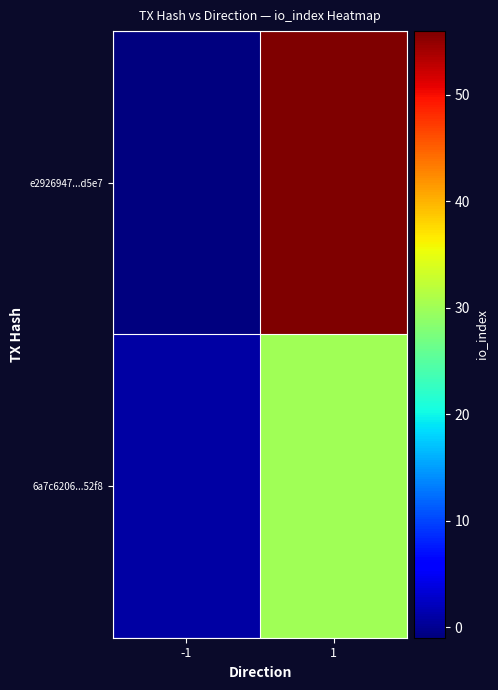

How many distinct data groups are displayed?

2